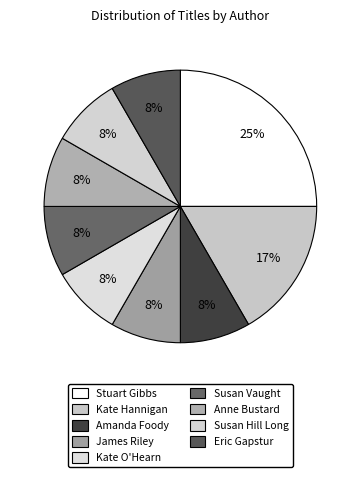

To the nearest percent, what portion does Kate O'Hearn represent?

8%